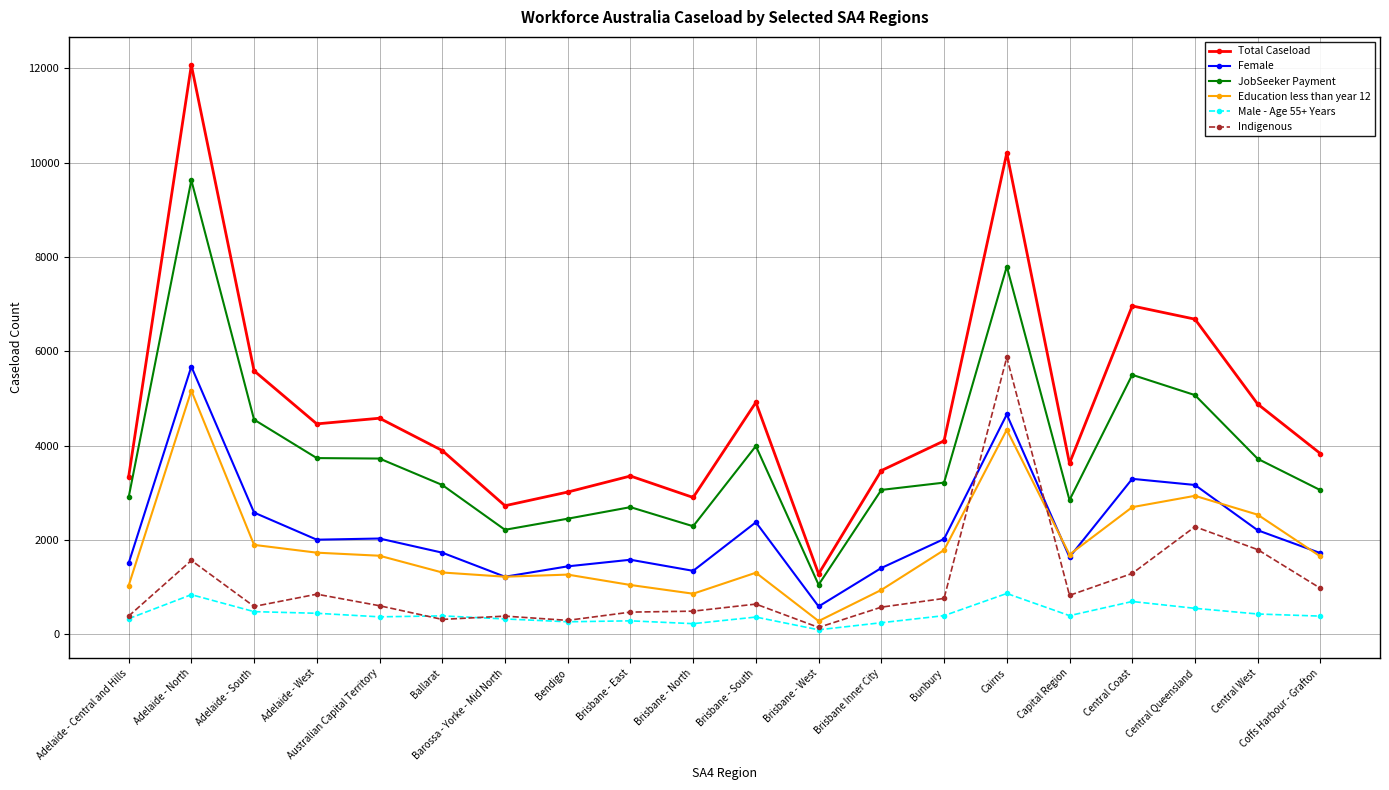

True or false: Total Caseload and Indigenous intersect in this chart.

False